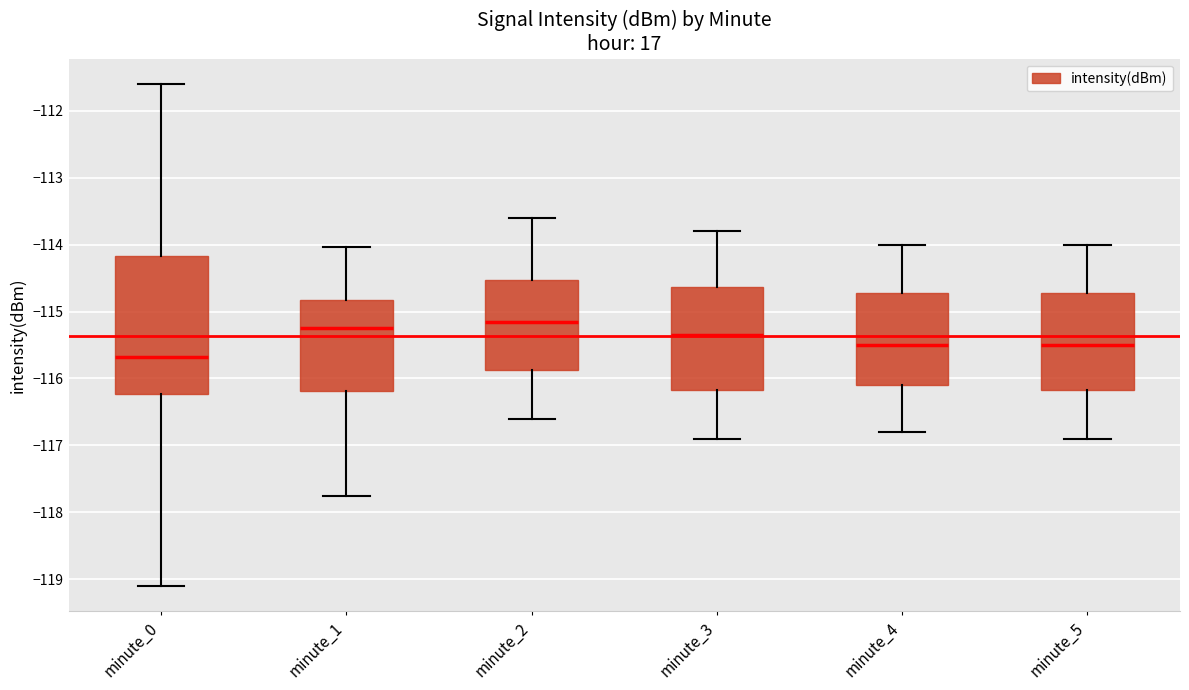

Where does the median line of the box for minute_5 sit on the y-axis? The values are not printed on the chart, so give them approximately, as read against the axis.

-115.5